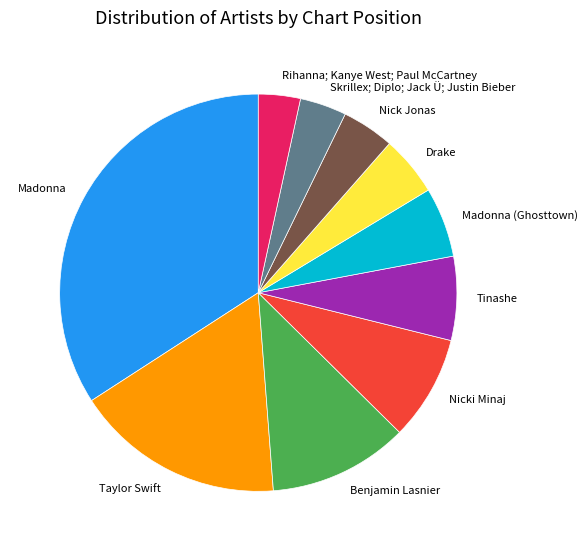

Does Taylor Swift account for over 50% of the chart?

No